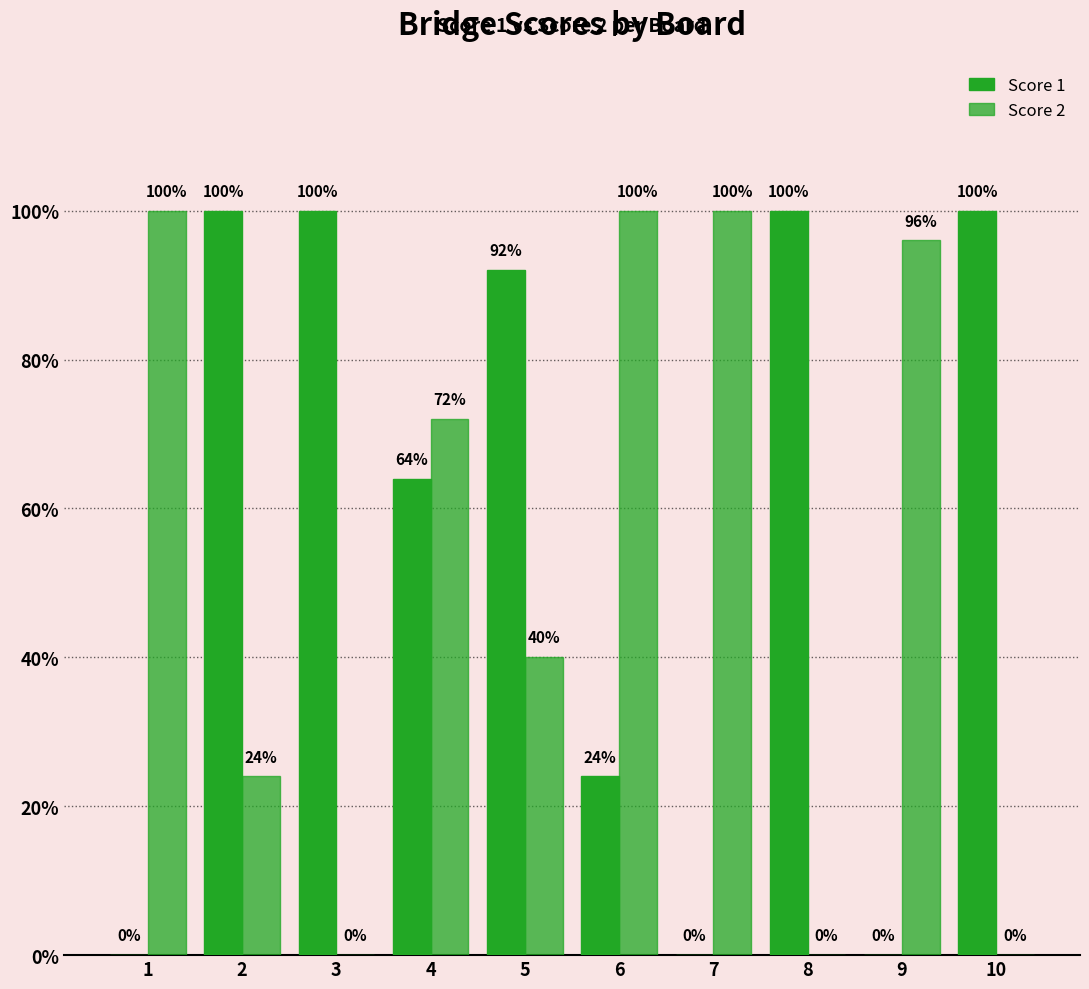

Are the bars grouped side by side (vs. stacked)?

Yes